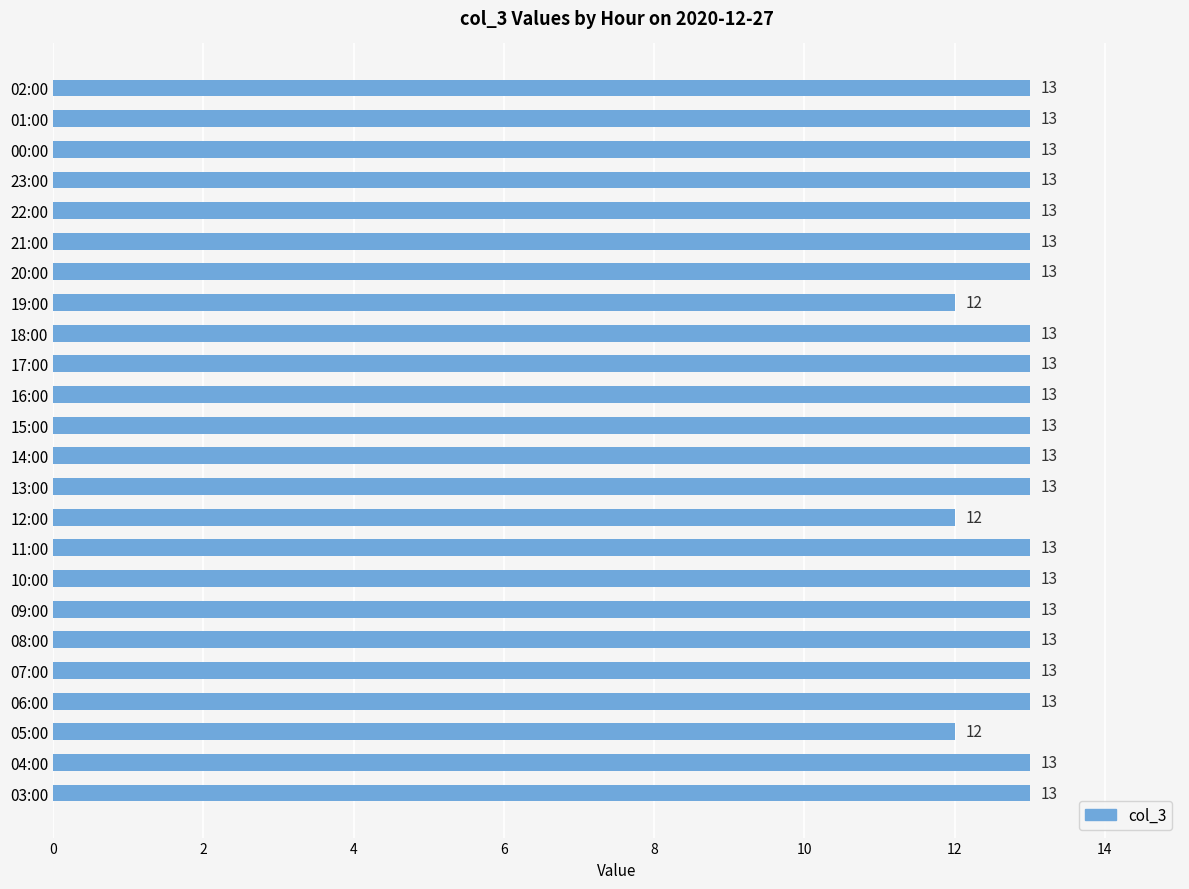

How many values are between 13 and 14?

21